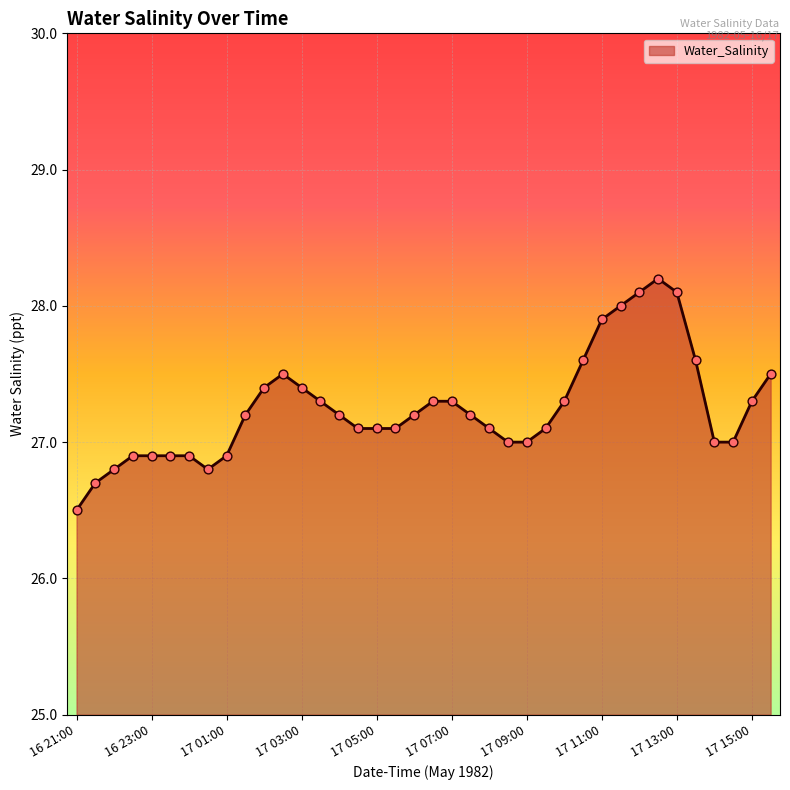

What is the minimum value shown in the chart?

26.5